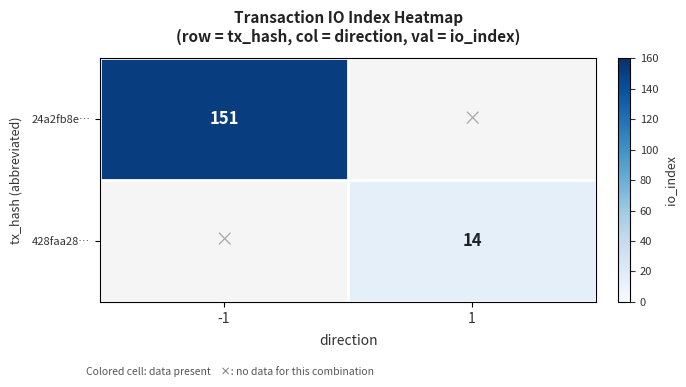

Is it true that 24a2fb8e… equals 37 at -1?

False